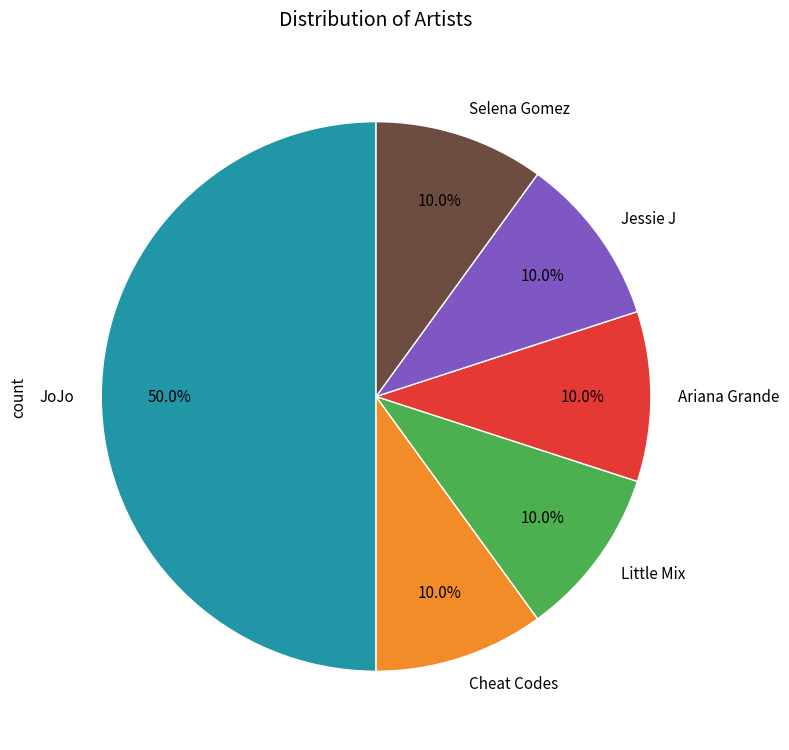

To the nearest percent, what portion does Ariana Grande represent?

10%